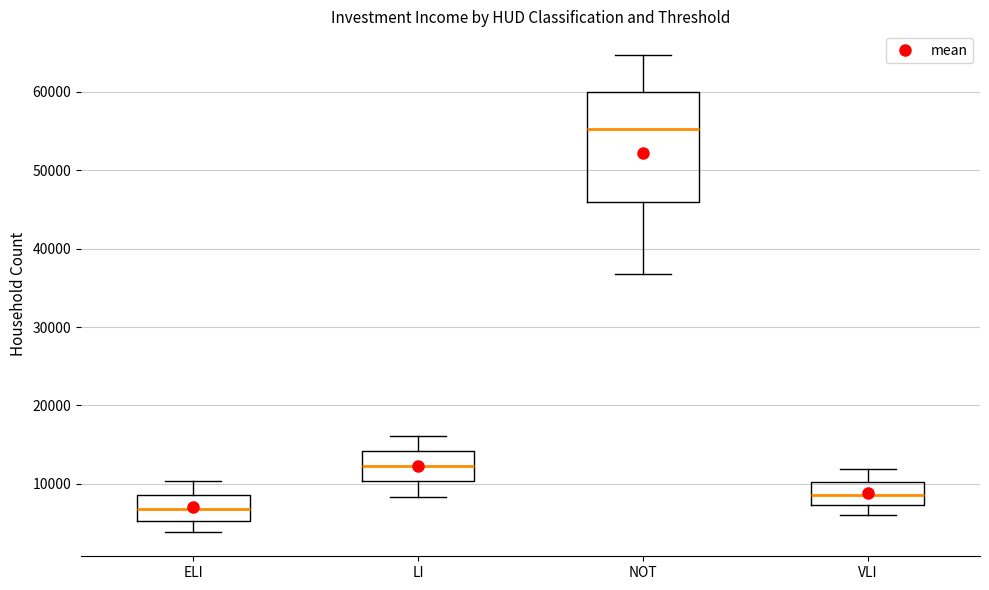

Where does the lower whisker of the box for LI end on the y-axis? The values are not printed on the chart, so give them approximately, as read against the axis.

8000